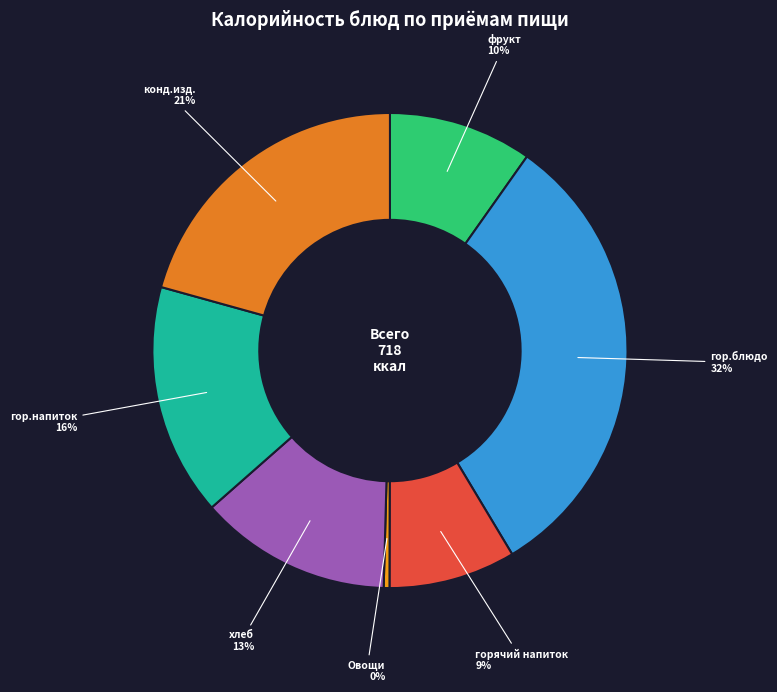

To the nearest percent, what is the difference between the largest and smallest slice percentages?

31%